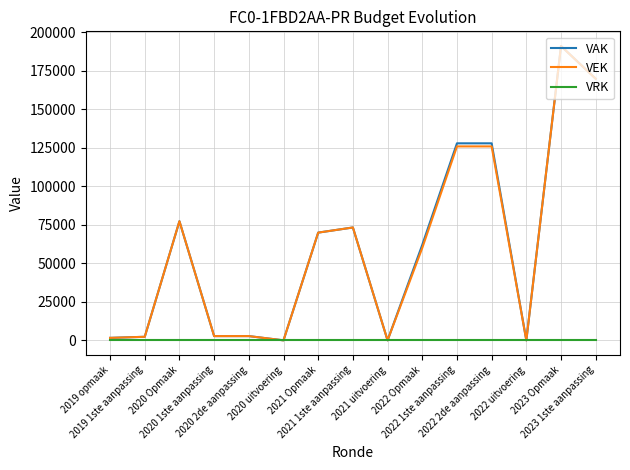

Count the number of data series in this chart.

3